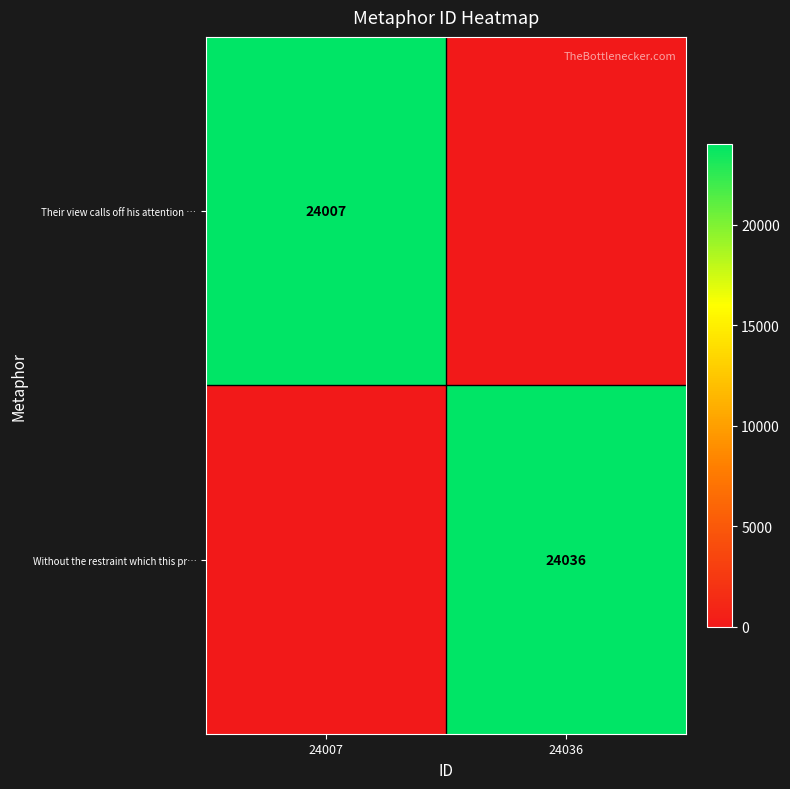

Is it true that Their view calls off his attention … equals 15736 at 24007?

False